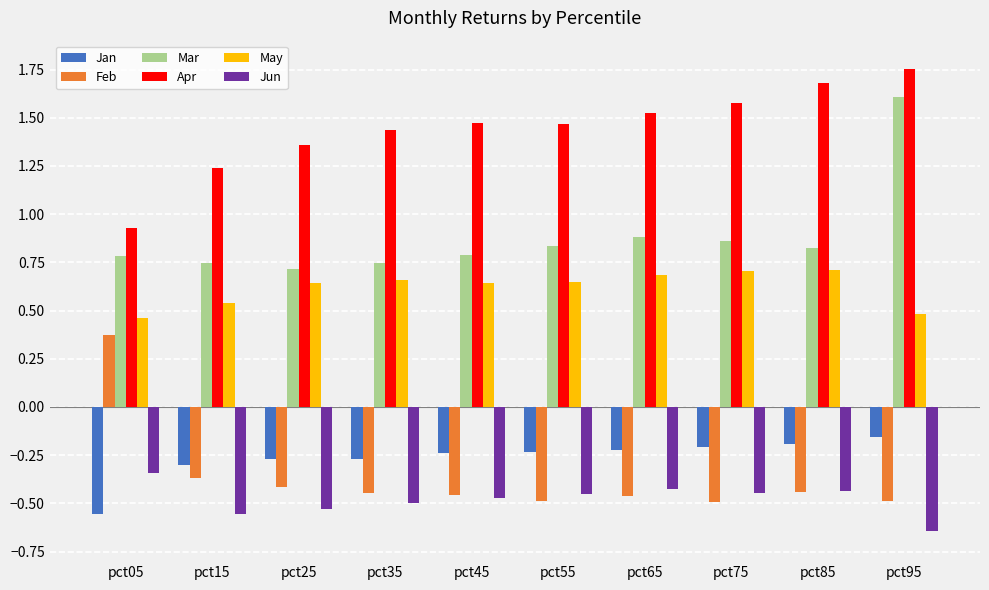

What is the difference between the highest and lowest values at pct55?

2.0